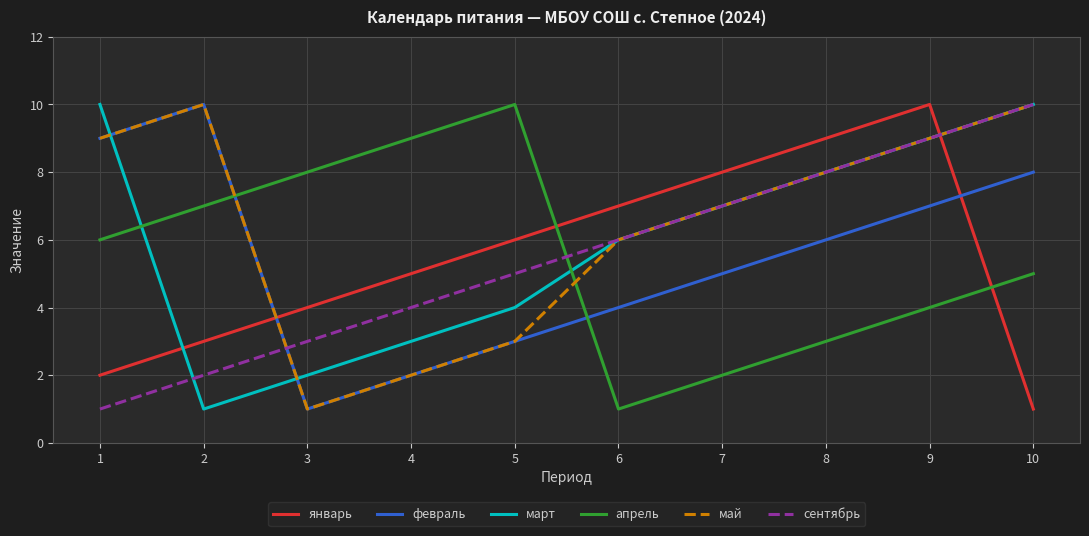

Read the январь value at 1.

2